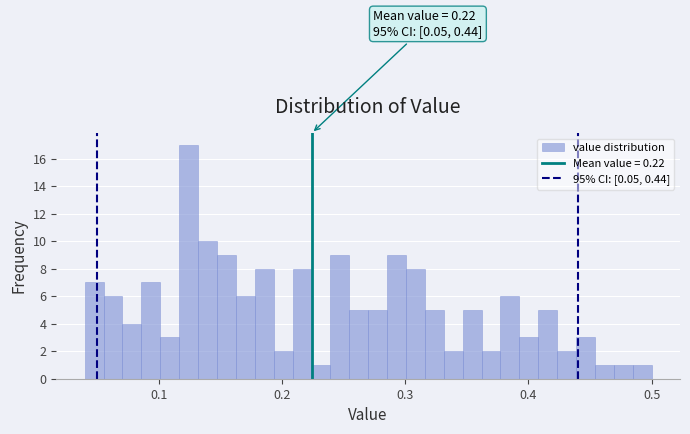

Around what value on the x-axis is the tallest bar? Give the approximate position of its centre, as read against the axis.

0.12